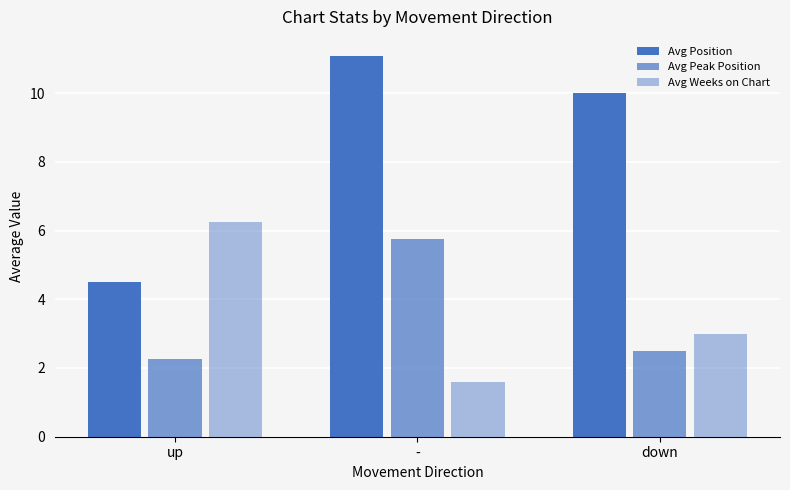

What is the total value across all series at -?

18.4